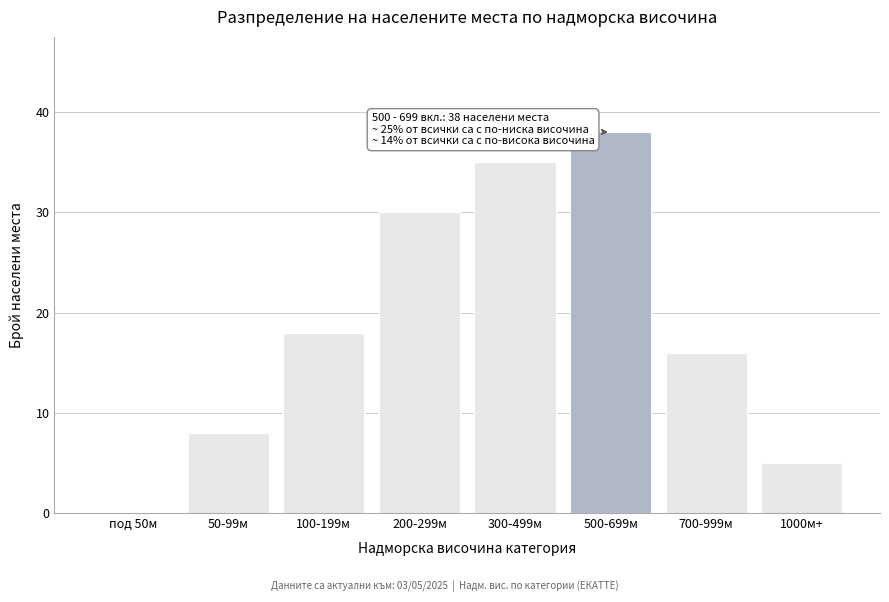

Reading left to right, list all the values displayed in this chart.

под 50м=0	50-99м=8	100-199м=18	200-299м=30	300-499м=35	500-699м=38	700-999м=16	1000м+=5